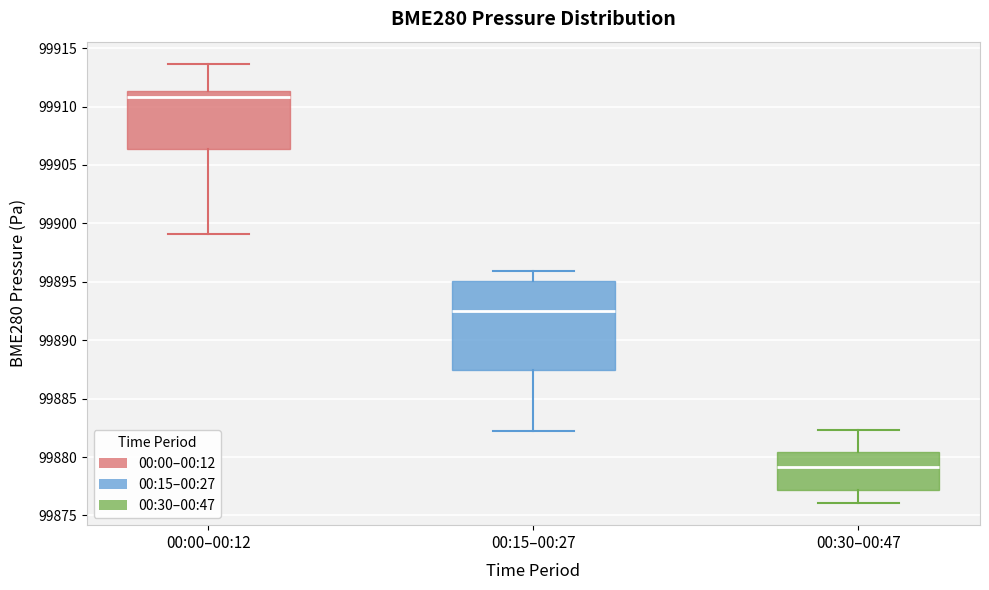

Reading left to right, read every box against the y-axis: the position of its median line, the range the box covers, and the ends of its whiskers. The values are not printed on the chart, so give them approximately, as read against the axis.

00:00–00:12: median 99911.0, box 99906.5 to 99911.5, whiskers 99899.0 to 99913.5
00:15–00:27: median 99892.5, box 99887.5 to 99895.0, whiskers 99882.0 to 99896.0
00:30–00:47: median 99879.0, box 99877.0 to 99880.5, whiskers 99876.0 to 99882.5